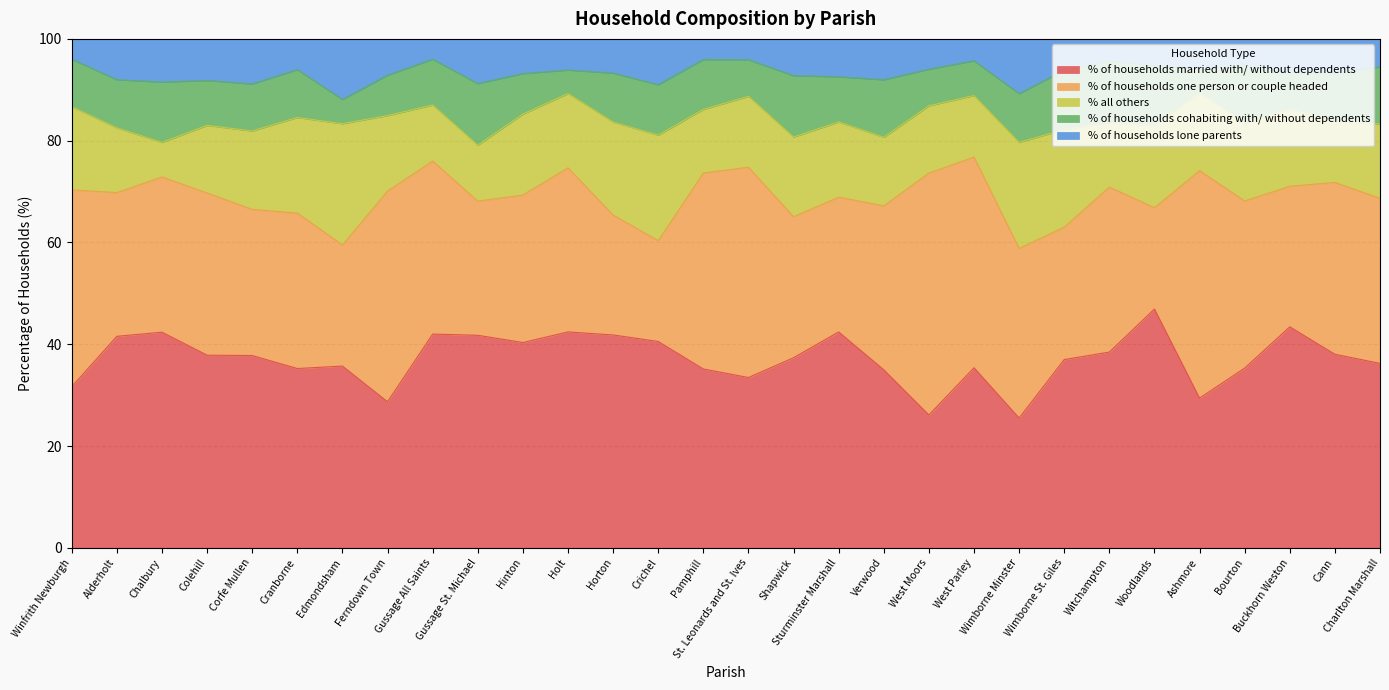

Rank the series by their maximum value, from lowest to highest.

% of households lone parents, % of households cohabiting with/ without dependents, % all others, % of households married with/ without dependents, % of households one person or couple headed